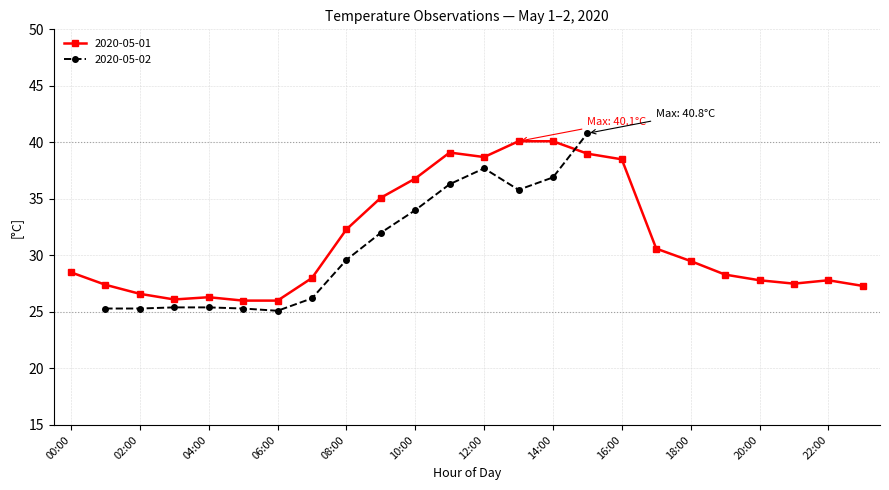

True or false: 2020-05-01 has more than 0 points higher than both neighbors.

True